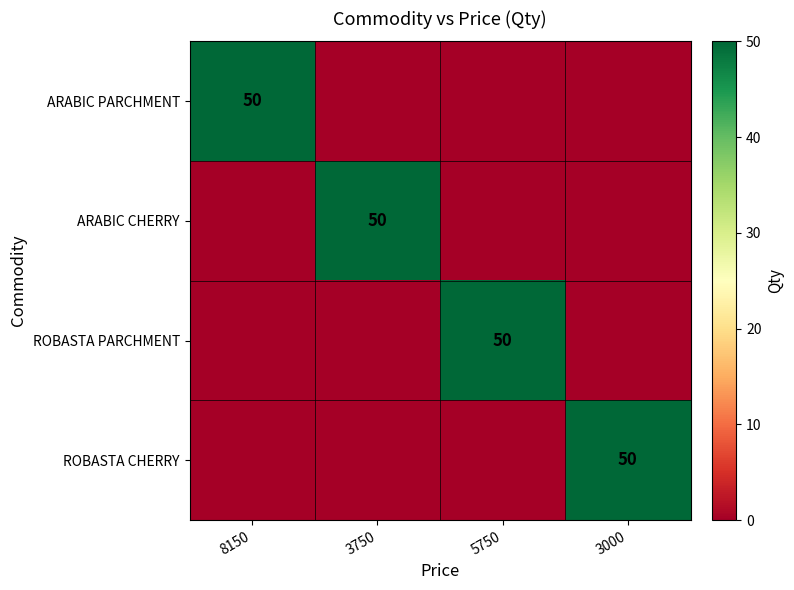

True or false: ARABIC PARCHMENT has a value of 26 at 8150.

False